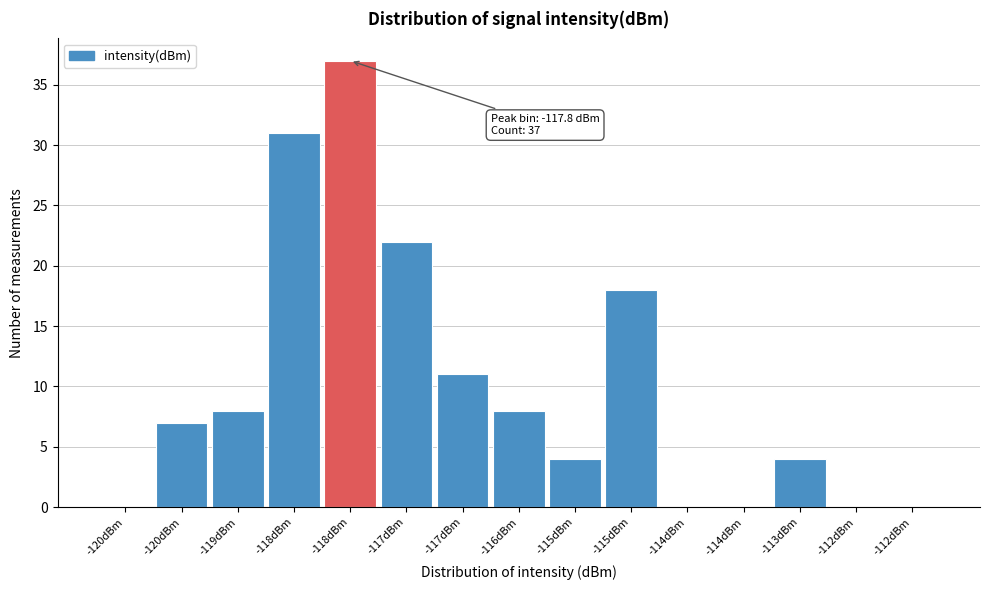

How many distinct data groups are displayed?

1